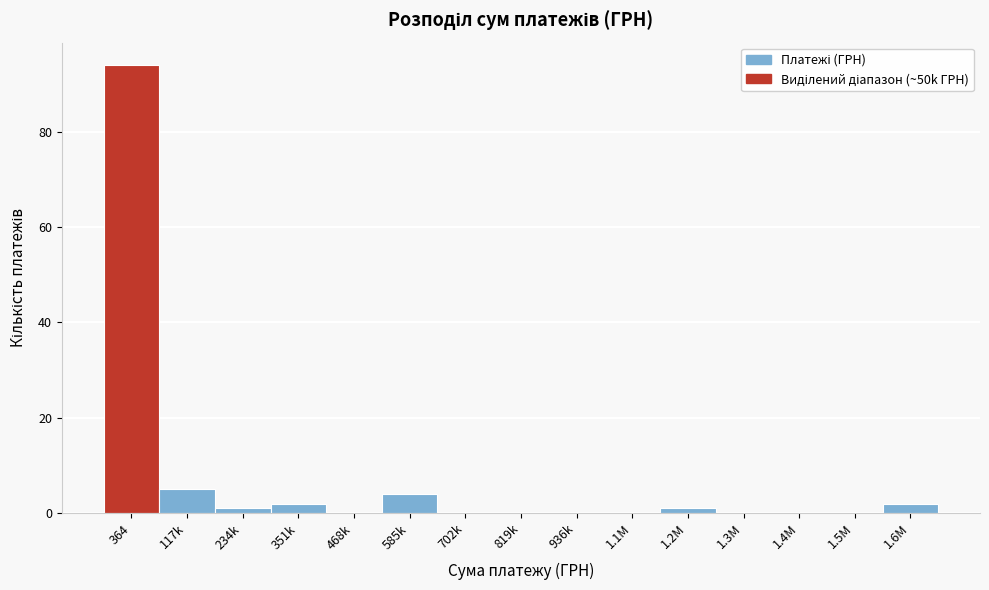

Reading right to left, list all the values displayed in this chart.

1.6M=2	1.5M=0	1.4M=0	1.3M=0	1.2M=1	1.1M=0	936k=0	819k=0	702k=0	585k=4	468k=0	351k=2	234k=1	117k=5	364=94